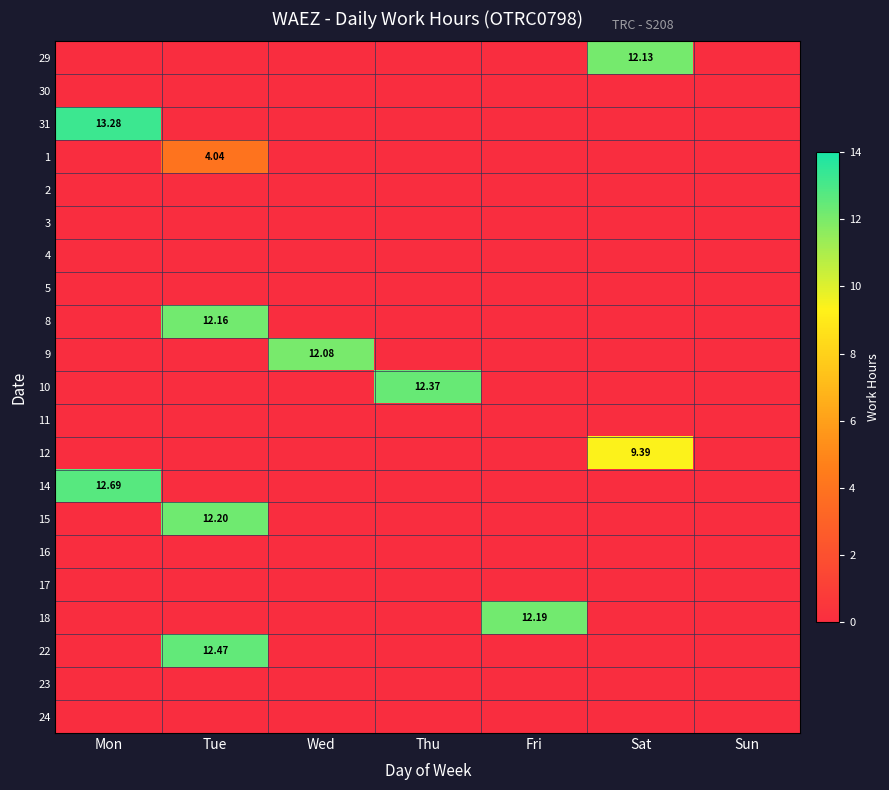

True or false: 17 has a value of 0.0 at Wed.

True